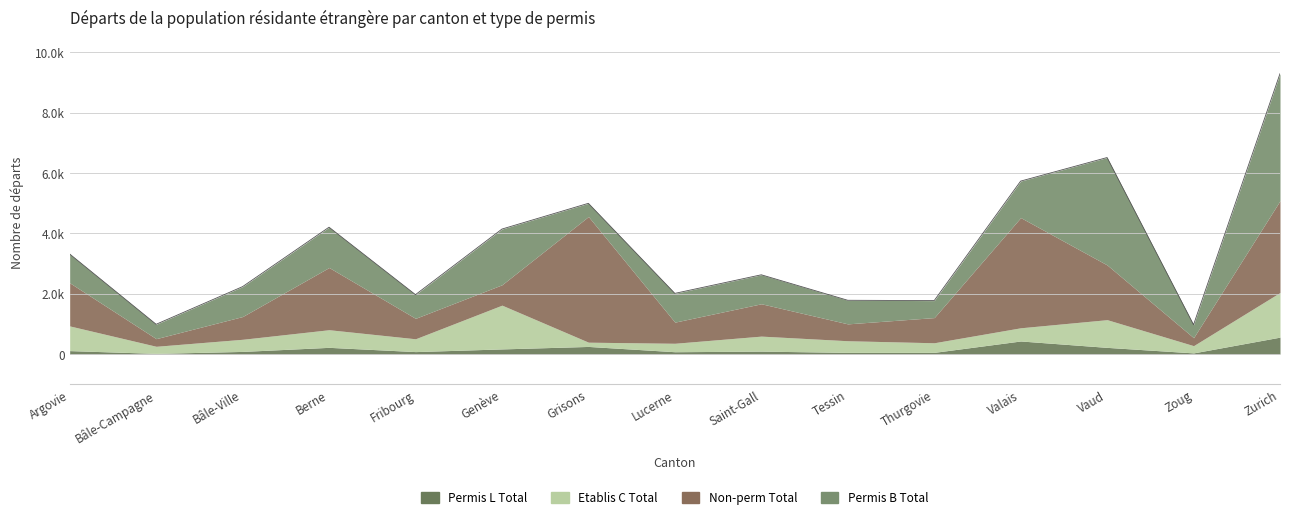

True or false: Permis B Total and Non-perm Total intersect in this chart.

True